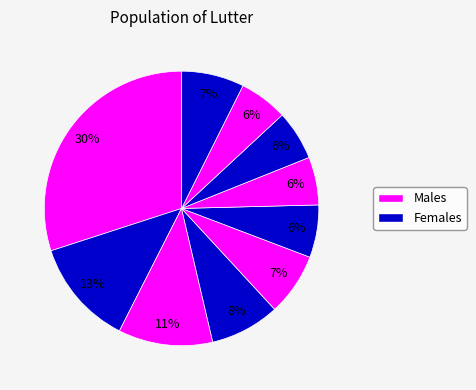

How many segments does this pie chart have?

10